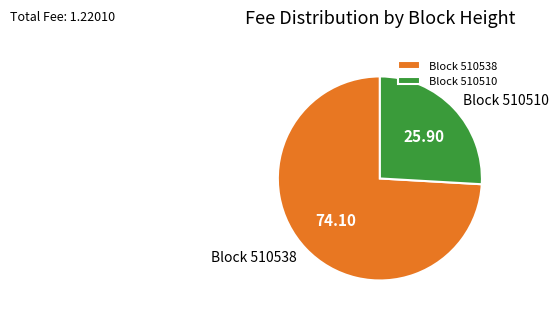

Which category has the biggest portion of the pie?

Block 510538